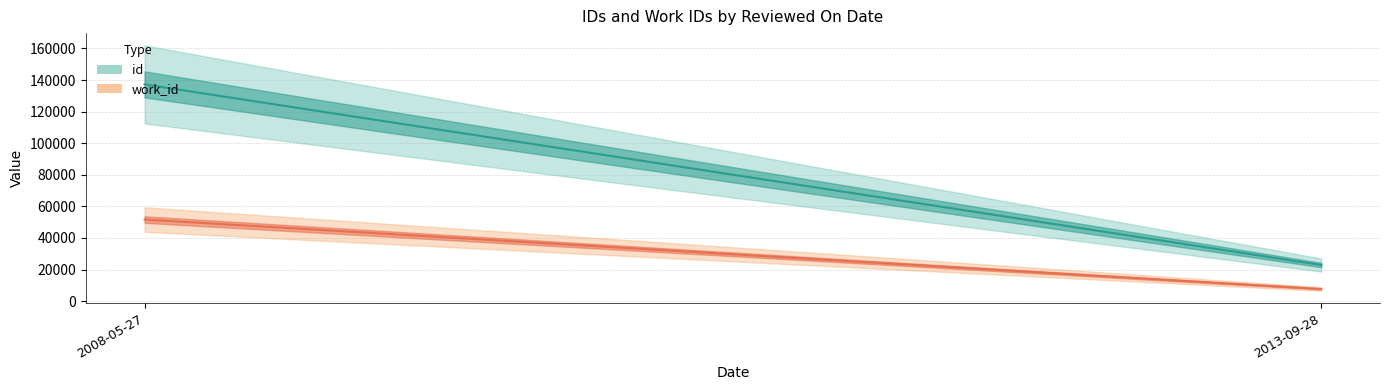

What is the difference between the work_id (line) values at 2008-05-27 and 2013-09-28?

43956